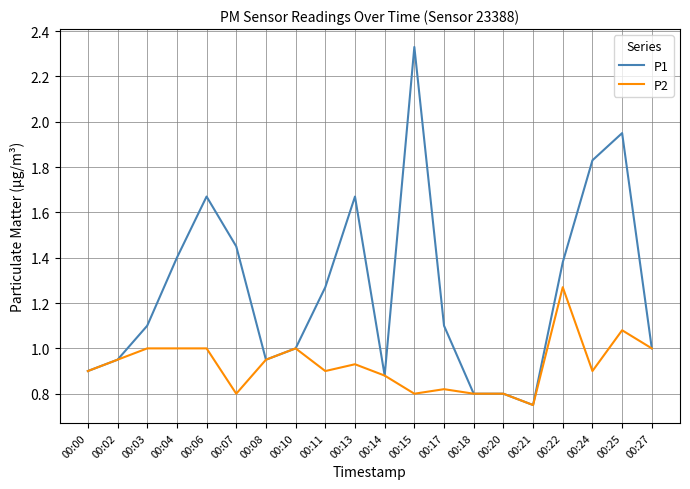

Is the value of P1 at 00:13 greater than the value of P2 at 00:02?

Yes